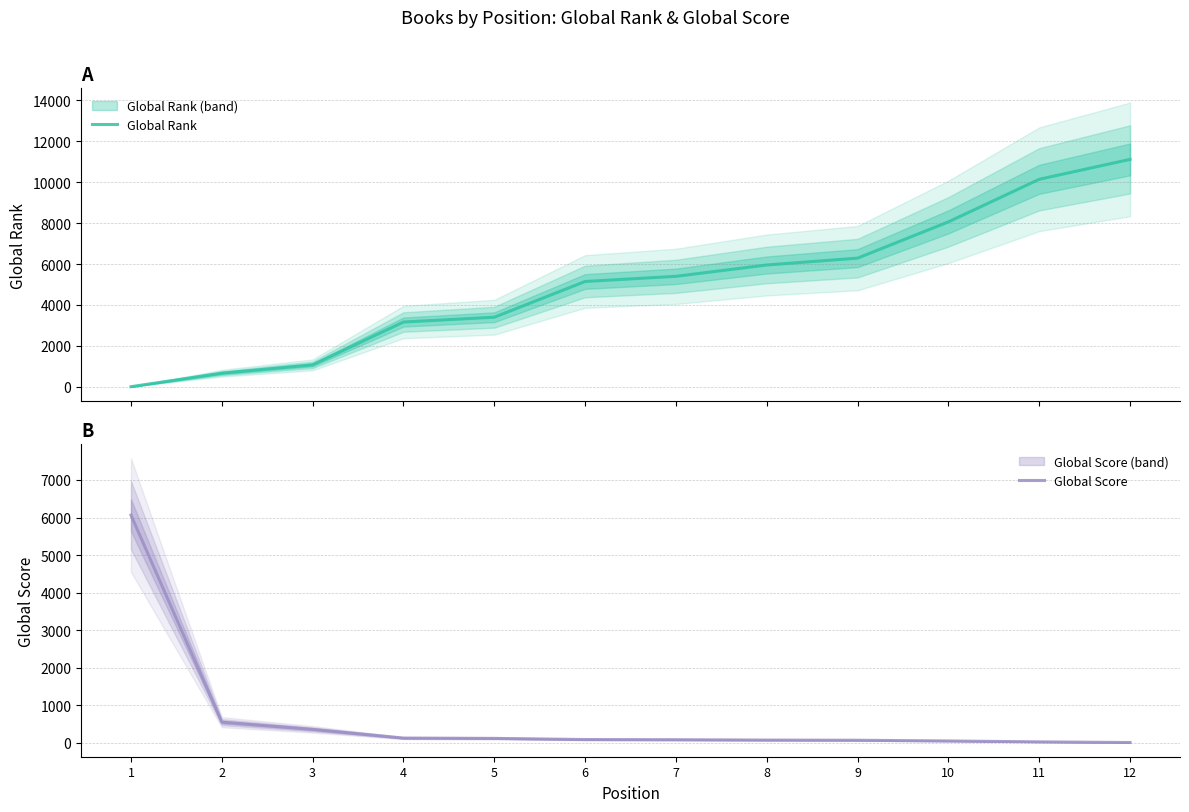

Reading left to right, extract all data points from this chart.

Global Rank: 7	666	1073	3167	3401	5148	5400	5954	6289	8061	10142	11114
Global Score: 6062	544	351	119	111	80	75	66	61	42	18	1